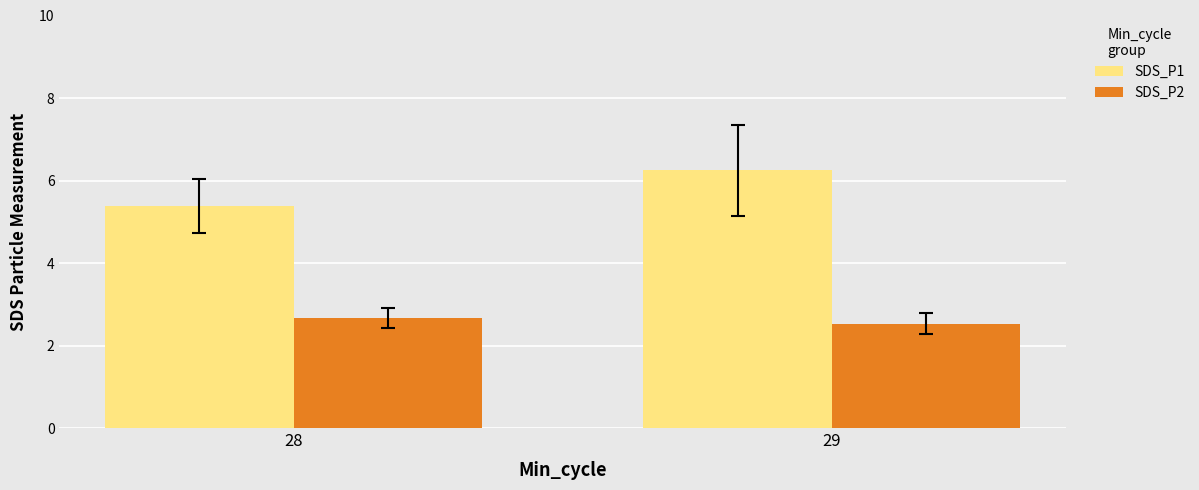

Between 28 and 29, which series saw the biggest shift?

SDS_P1